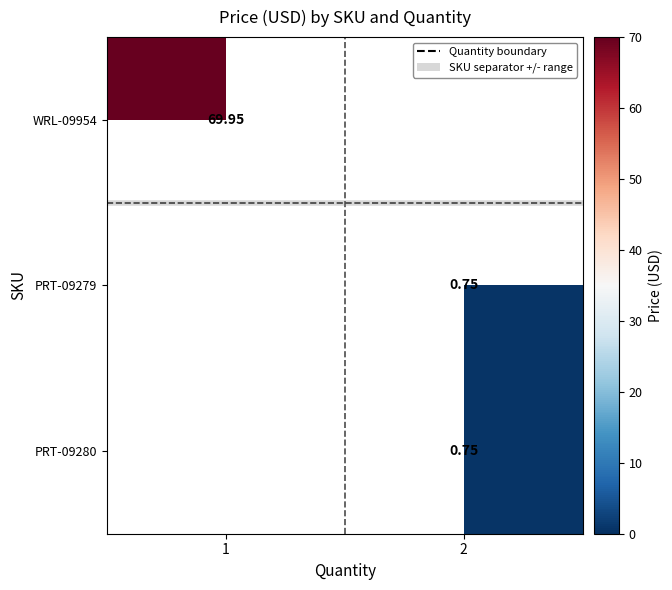

Rank the series by their average value, from highest to lowest.

WRL-09954, PRT-09279, PRT-09280